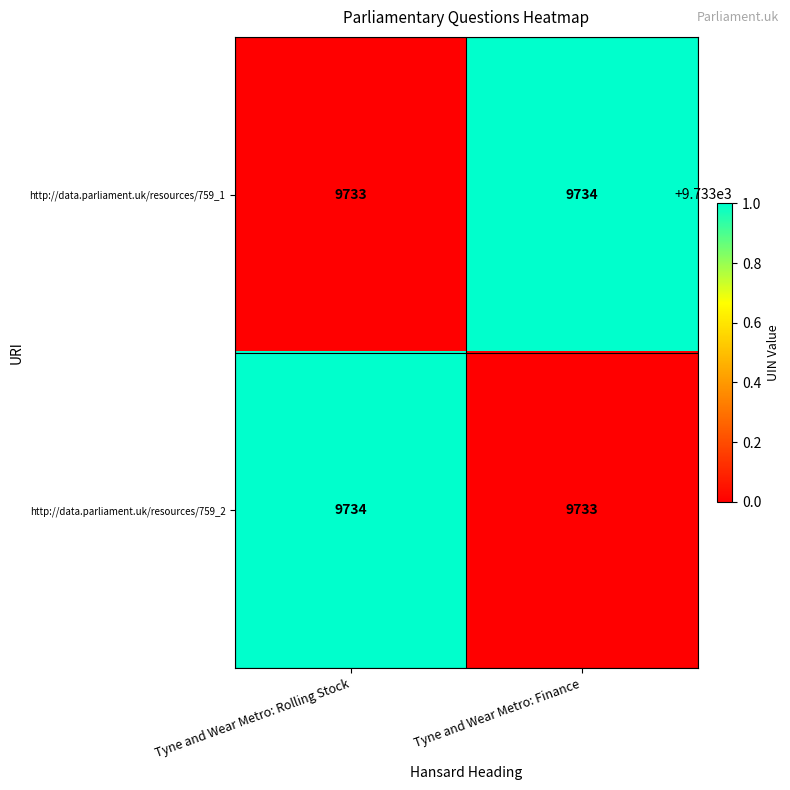

What is the sum of all http://data.parliament.uk/resources/759_1 values?

19467